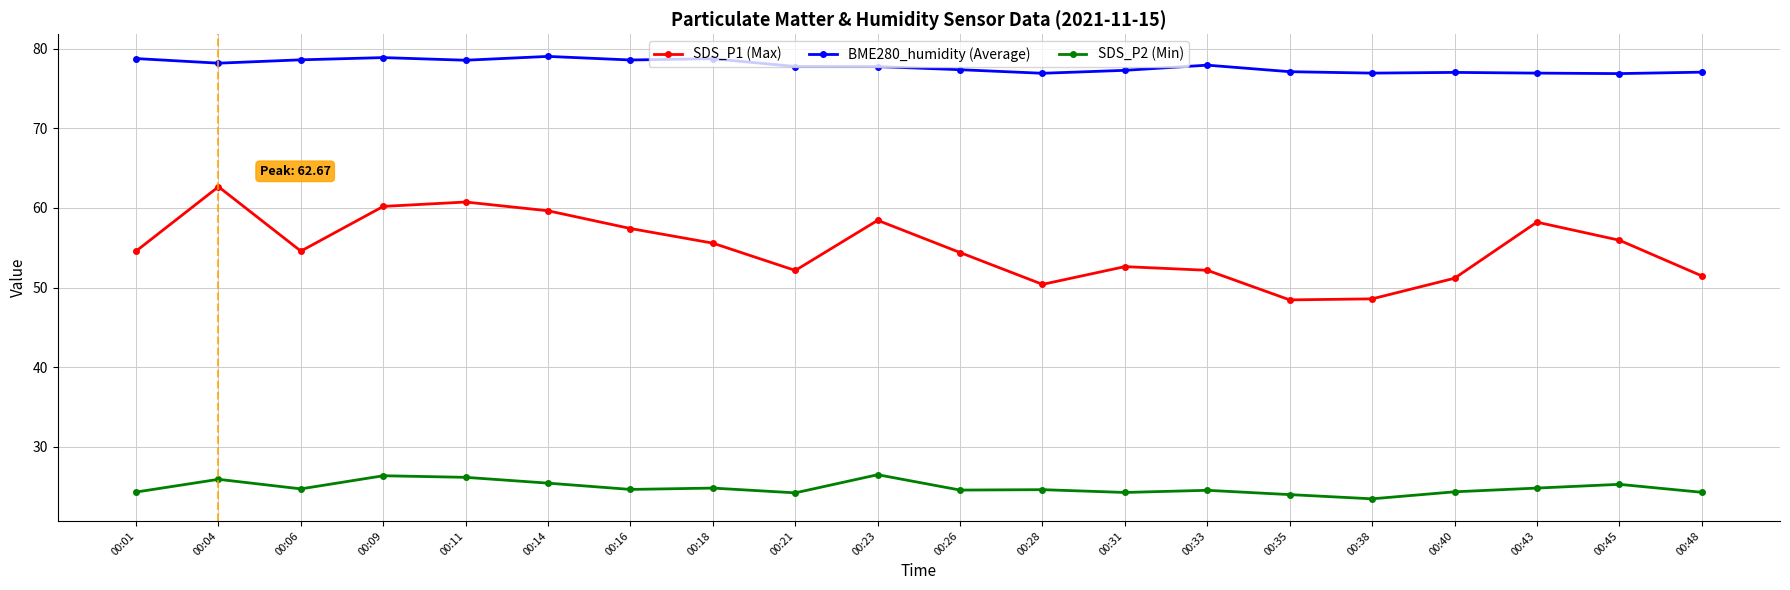

How many categories are shown in the chart?

20